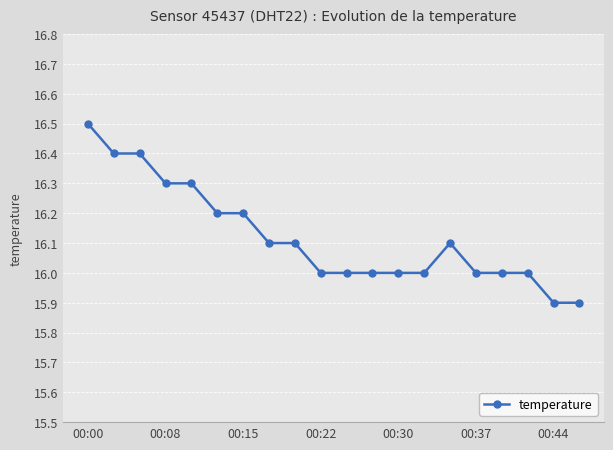

What is the difference between the maximum and minimum values?

0.6